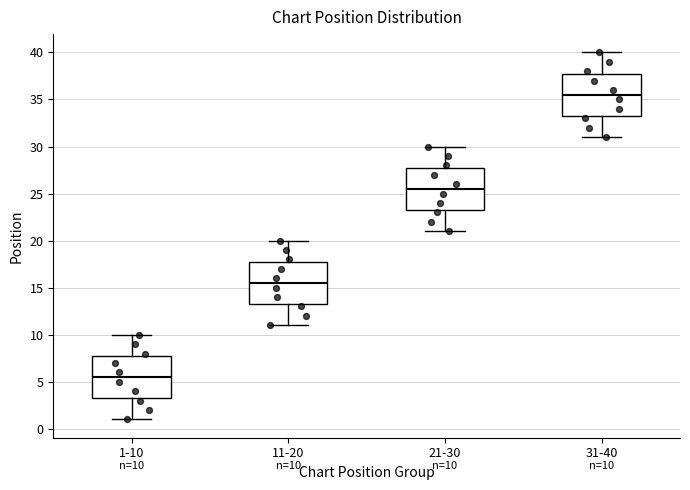

Which box has the lowest median line?

1-10